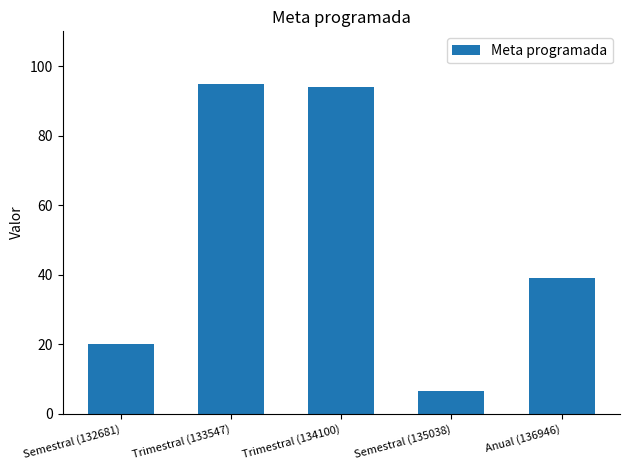

True or false: the data shows 50.9 at Anual (136946).

False